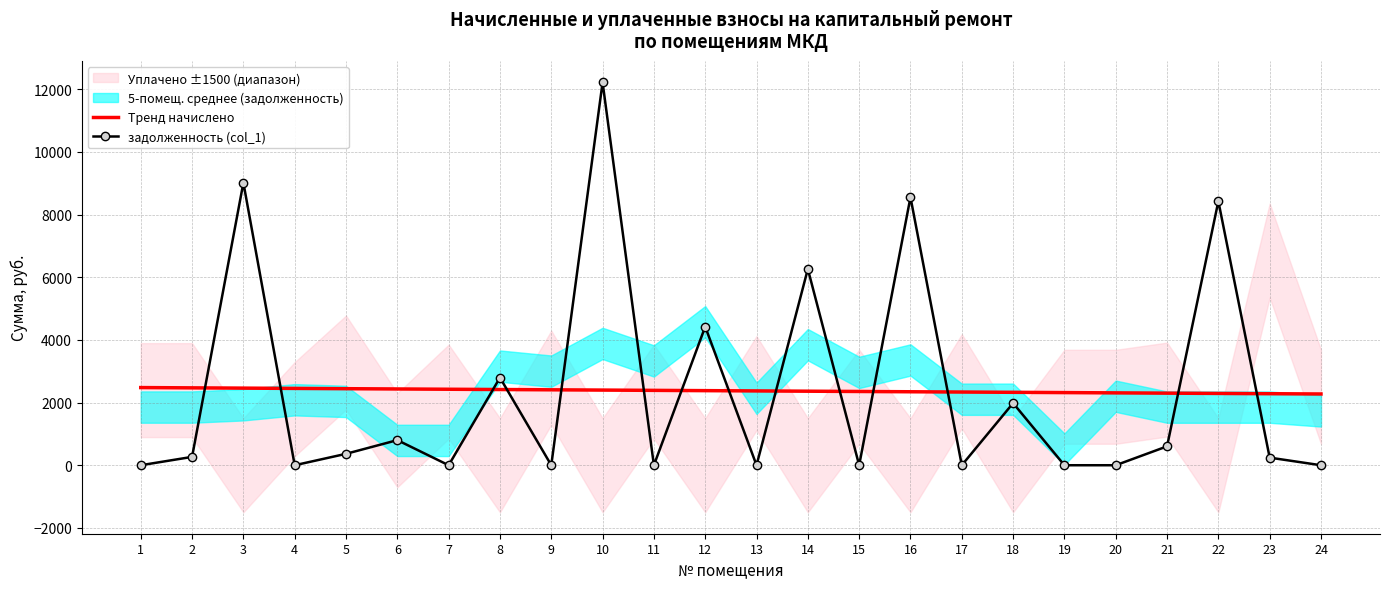

Between which two adjacent categories do Тренд начислено and задолженность (col_1) first intersect?

2 and 3